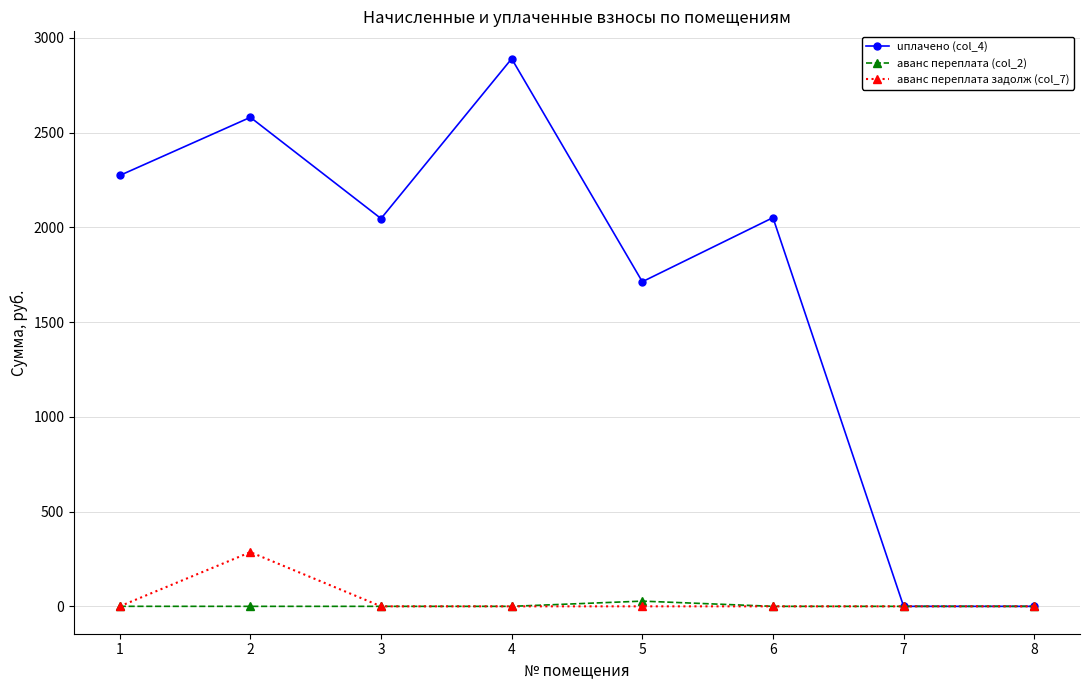

What is the maximum value for аванс переплата задолж (col_7)?

286.0